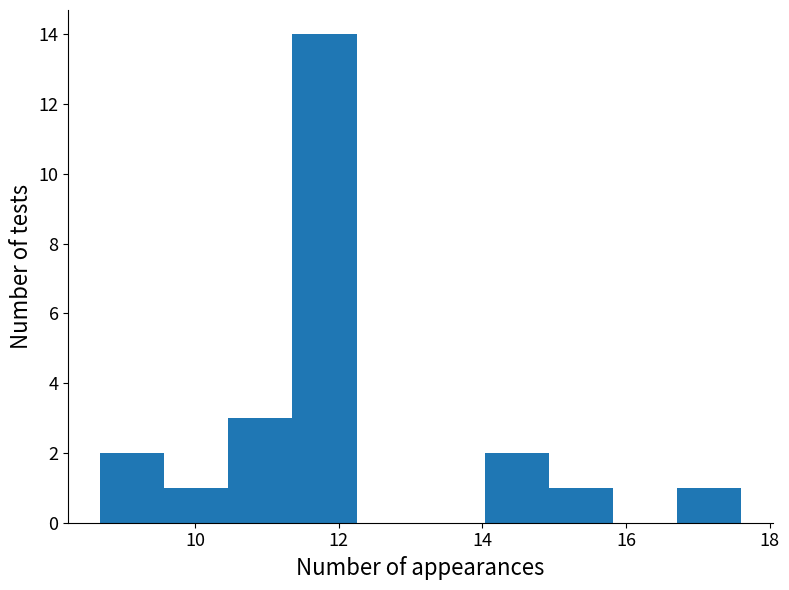

Reading left to right, list every bar in this chart as the range it spans on the x-axis followed by its height. Neither the bar edges nor the heights are printed on the chart, so give them approximately, as read against the axes.

8.6 to 9.6: 2
9.6 to 10.4: 1
10.4 to 11.4: 3
11.4 to 12.2: 14
12.2 to 13.2: 0
13.2 to 14.0: 0
14.0 to 15.0: 2
15.0 to 15.8: 1
15.8 to 16.8: 0
16.8 to 17.6: 1